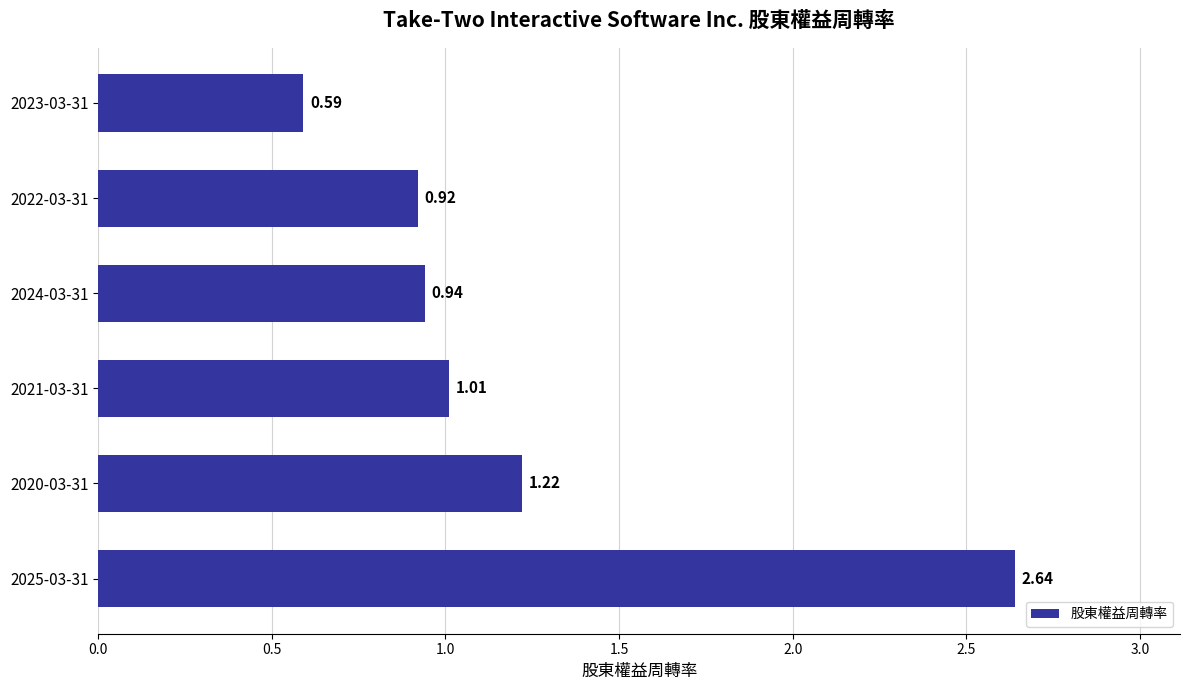

How many distinct data groups are displayed?

1